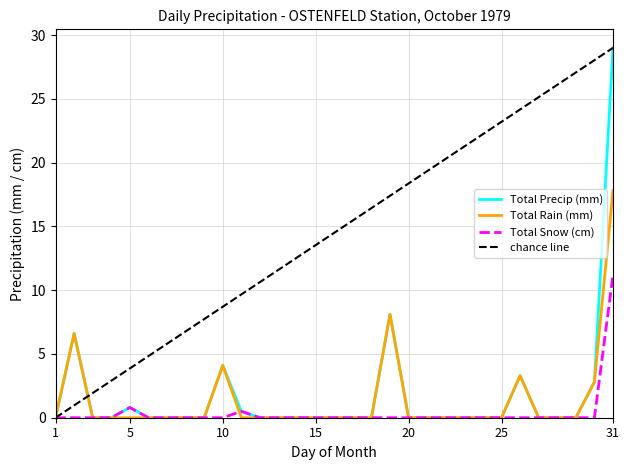

Reading left to right, what are all the values shown in this chart?

Total Precip (mm): 0.0	6.6	0.0	0.0	0.8	0.0	0.0	0.0	0.0	4.1	0.5	0.0	0.0	0.0	0.0	0.0	0.0	0.0	8.1	0.0	0.0	0.0	0.0	0.0	0.0	3.3	0.0	0.0	0.0	2.8	29.0
Total Rain (mm): 0.0	6.6	0.0	0.0	0.0	0.0	0.0	0.0	0.0	4.1	0.0	0.0	0.0	0.0	0.0	0.0	0.0	0.0	8.1	0.0	0.0	0.0	0.0	0.0	0.0	3.3	0.0	0.0	0.0	2.8	17.8
Total Snow (cm): 0.0	0.0	0.0	0.0	0.8	0.0	0.0	0.0	0.0	0.0	0.5	0.0	0.0	0.0	0.0	0.0	0.0	0.0	0.0	0.0	0.0	0.0	0.0	0.0	0.0	0.0	0.0	0.0	0.0	0.0	11.2